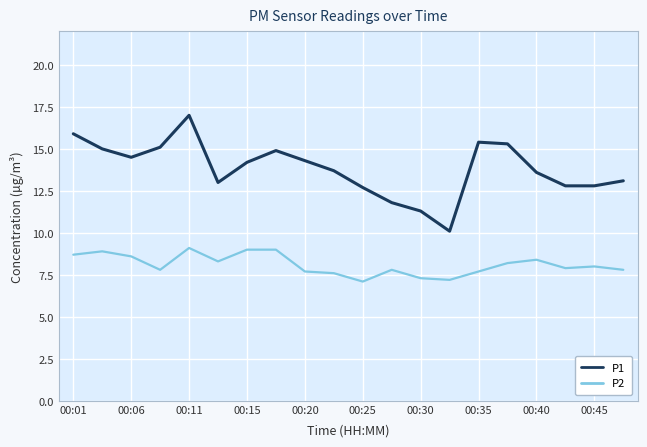

List the series in order of their peak value, highest first.

P1, P2